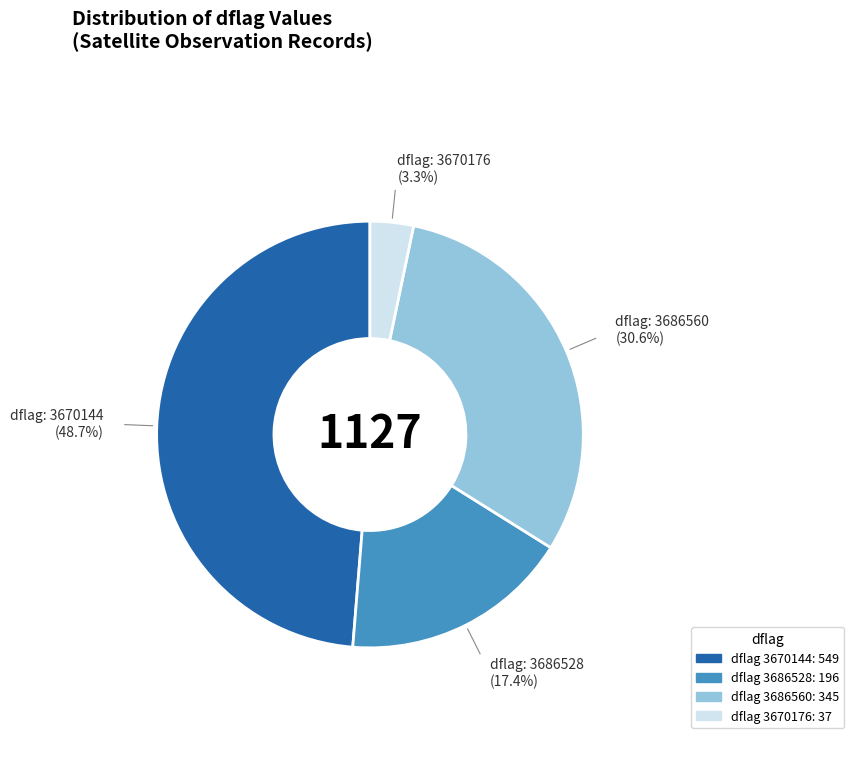

Does any single category account for the majority?

No